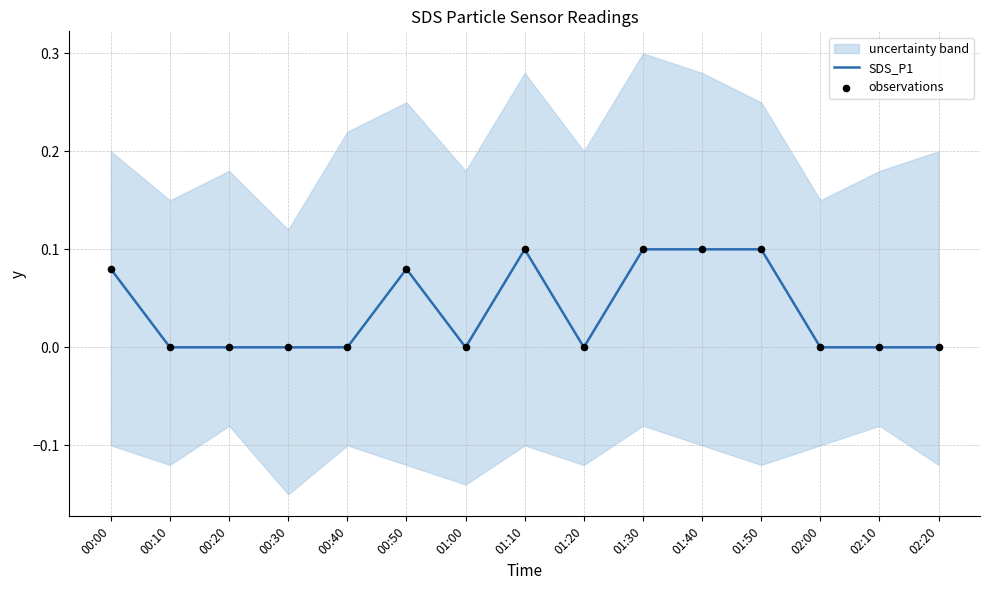

Which series contains the lowest Y value?

SDS_P1